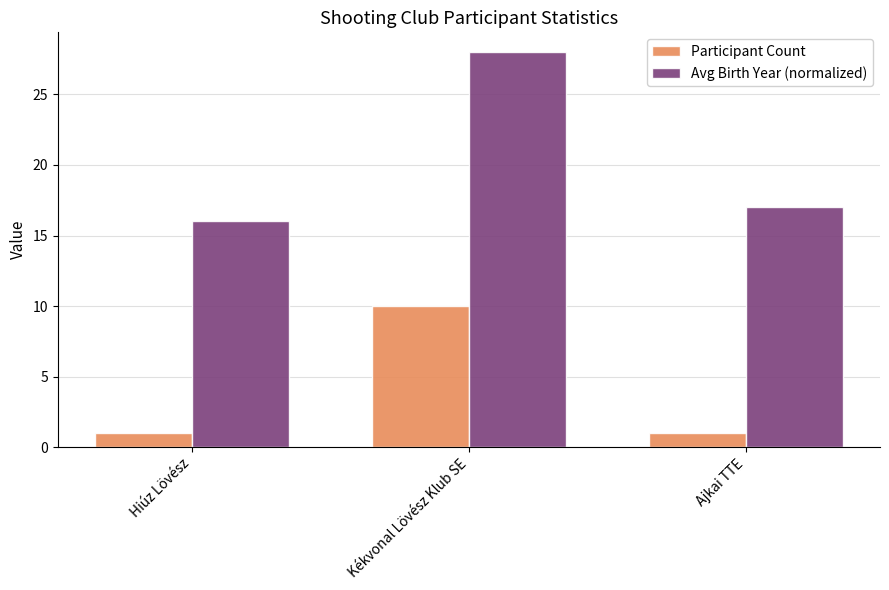

Are the bars grouped side by side (vs. stacked)?

Yes